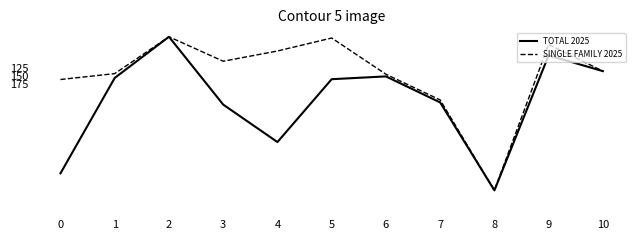

Is the value of TOTAL 2025 at 7 greater than the value of SINGLE FAMILY 2025 at 10?

Yes